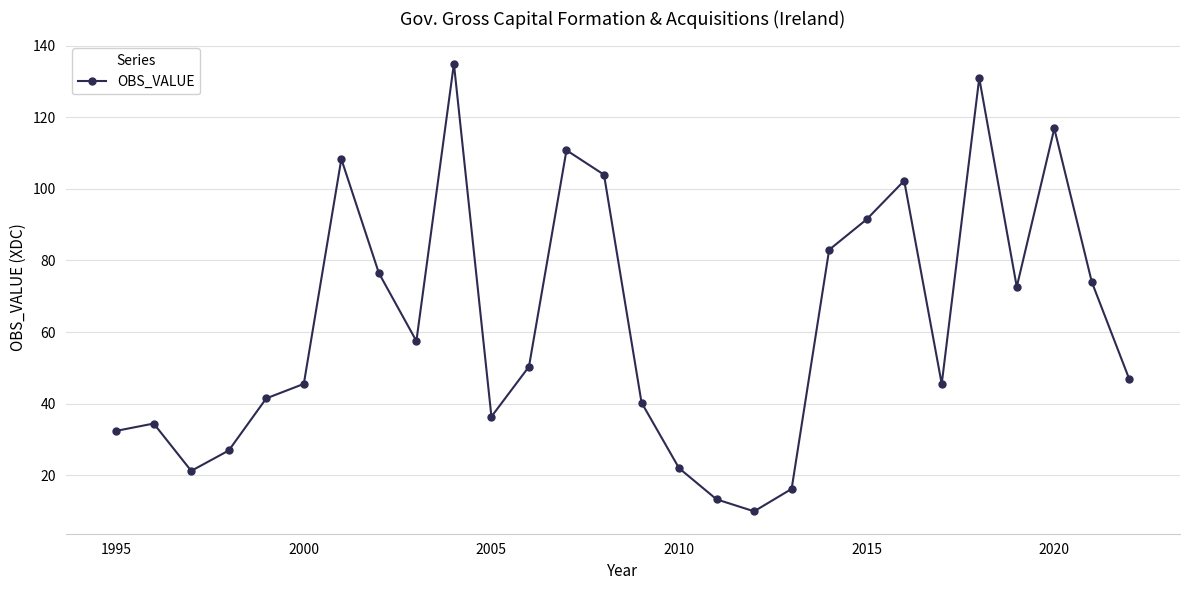

How many interior local valleys (lower than both neighbors) does the data have?

6